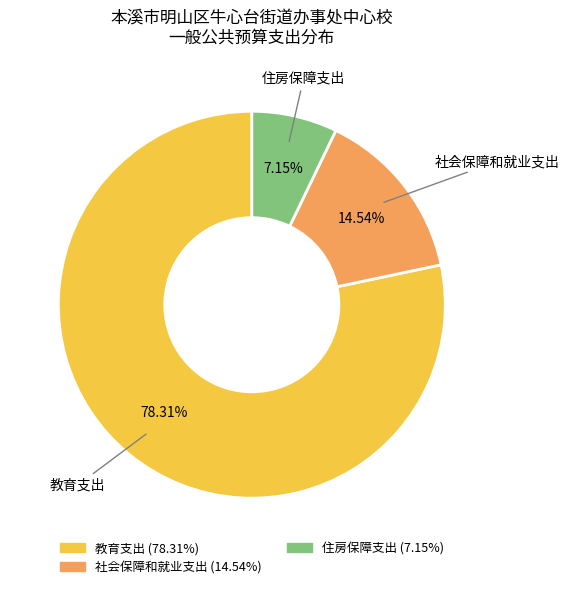

What is the ratio of the value at 住房保障支出 to the value at 社会保障和就业支出?

0.5